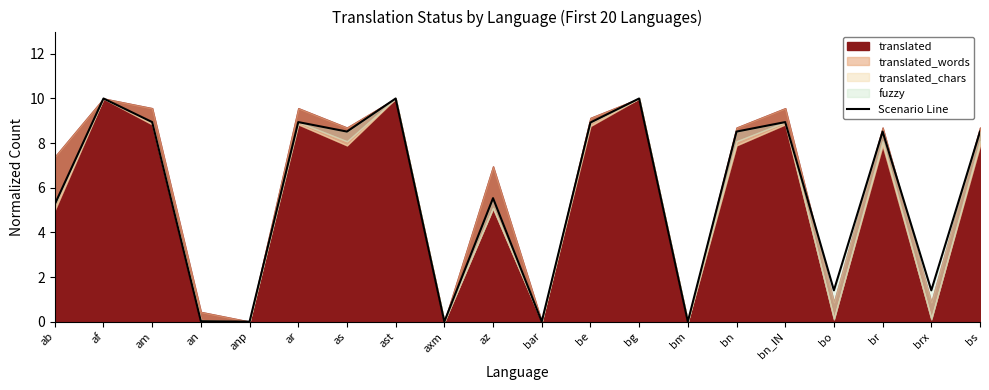

What position from the right is bm?

7